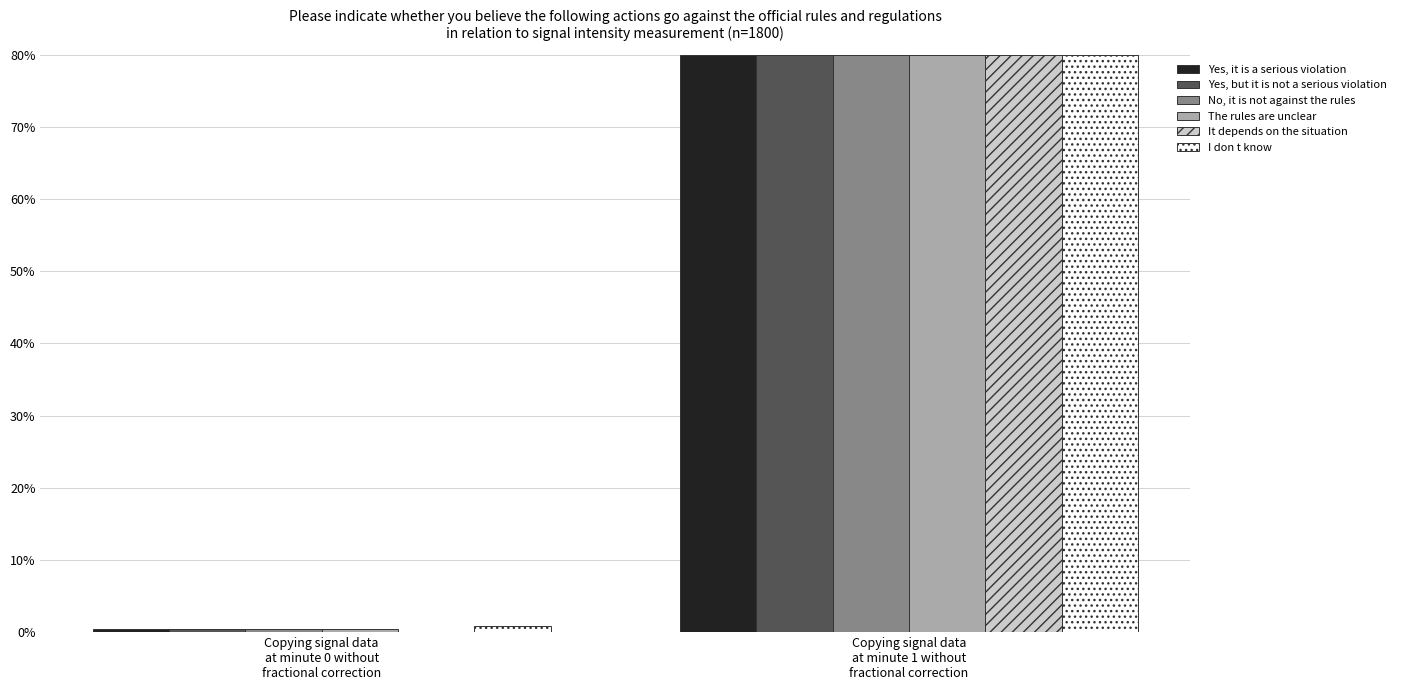

What is the maximum value for No, it is not against the rules?

80.0